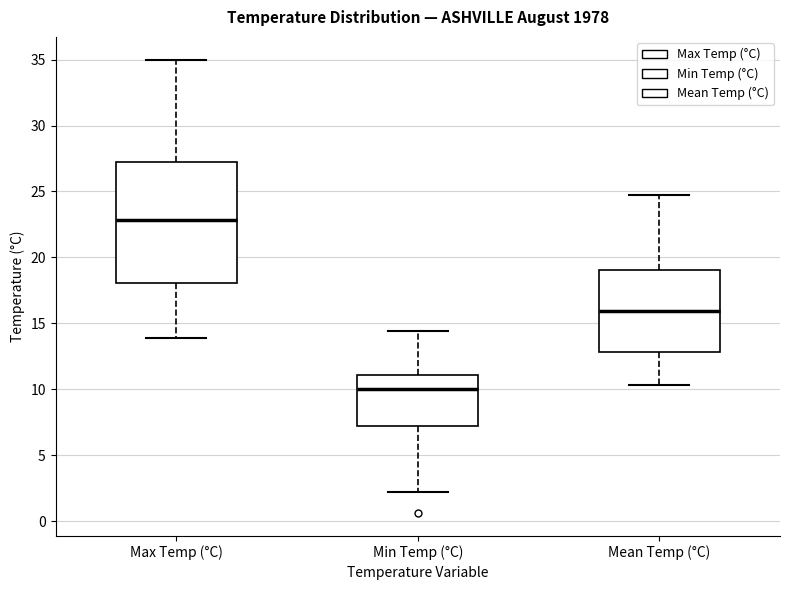

Reading left to right, transcribe this box plot: for each box, give where its median line is, the range the box spans, and where its two whiskers end, as read against the y-axis. The values are not printed on the chart, so give them approximately, as read against the axis.

Max Temp (°C): median 23.0, box 18.0 to 27.5, whiskers 14.0 to 35.0
Min Temp (°C): median 10.0, box 7.0 to 11.0, whiskers 2.0 to 14.5
Mean Temp (°C): median 16.0, box 13.0 to 19.0, whiskers 10.5 to 24.5